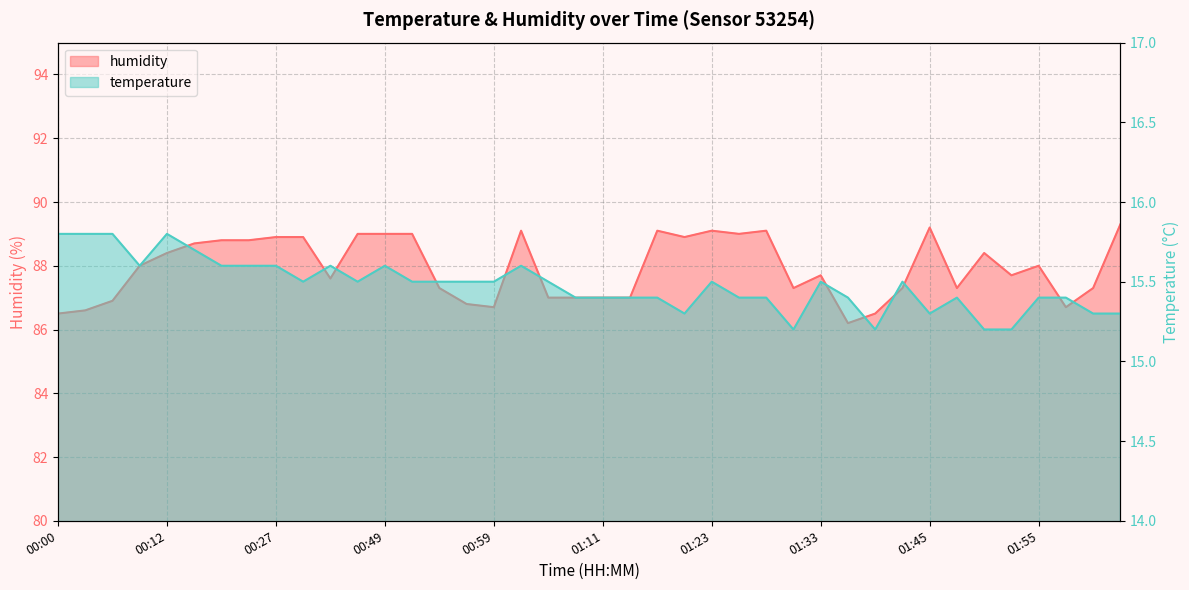

Reading left to right, extract all data points from this chart.

temperature: 15.8	15.8	15.8	15.6	15.8	15.7	15.6	15.6	15.6	15.5	15.6	15.5	15.6	15.5	15.5	15.5	15.5	15.6	15.5	15.4	15.4	15.4	15.4	15.3	15.5	15.4	15.4	15.2	15.5	15.4	15.2	15.5	15.3	15.4	15.2	15.2	15.4	15.4	15.3	15.3
humidity: 86.5	86.6	86.9	88.0	88.4	88.7	88.8	88.8	88.9	88.9	87.6	89.0	89.0	89.0	87.3	86.8	86.7	89.1	87.0	87.0	87.0	87.0	89.1	88.9	89.1	89.0	89.1	87.3	87.7	86.2	86.5	87.3	89.2	87.3	88.4	87.7	88.0	86.7	87.3	89.3